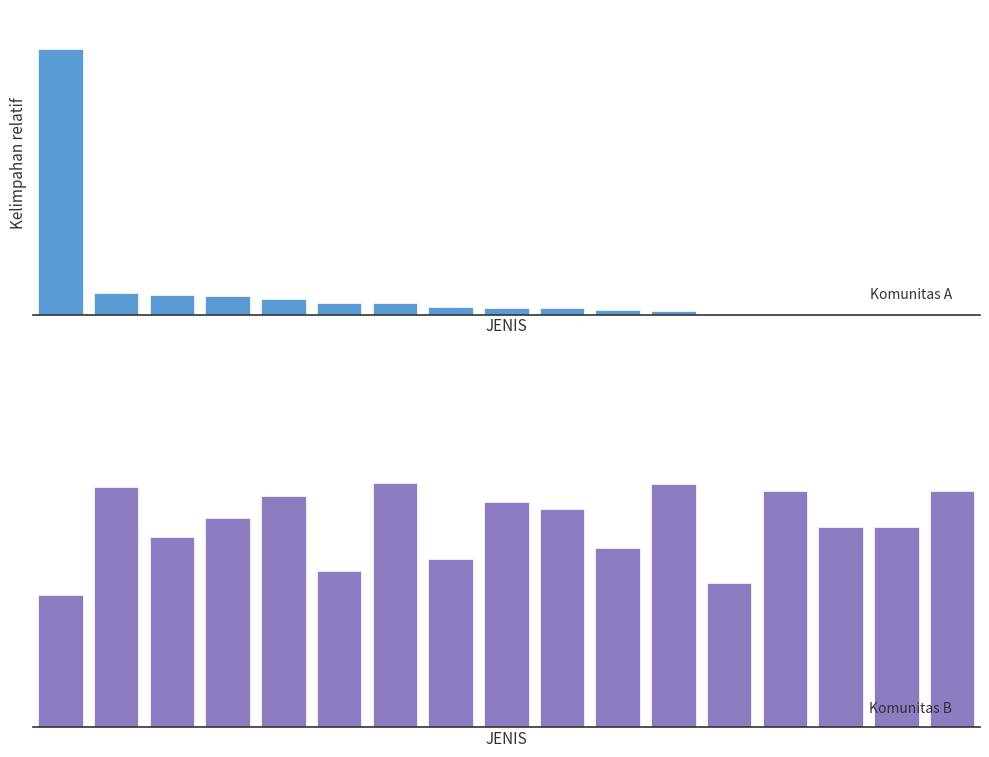

At which label does Komunitas B reach its peak?

6